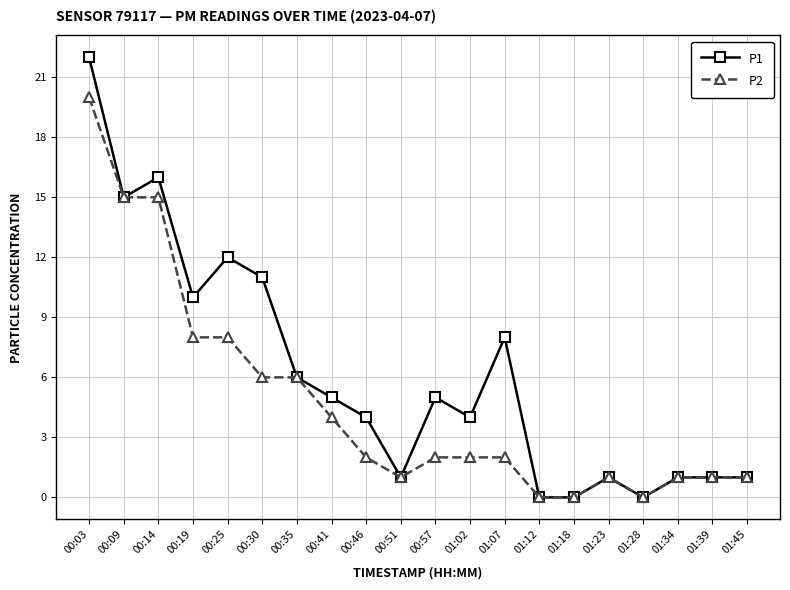

At which category is the sum across all series the highest?

00:03